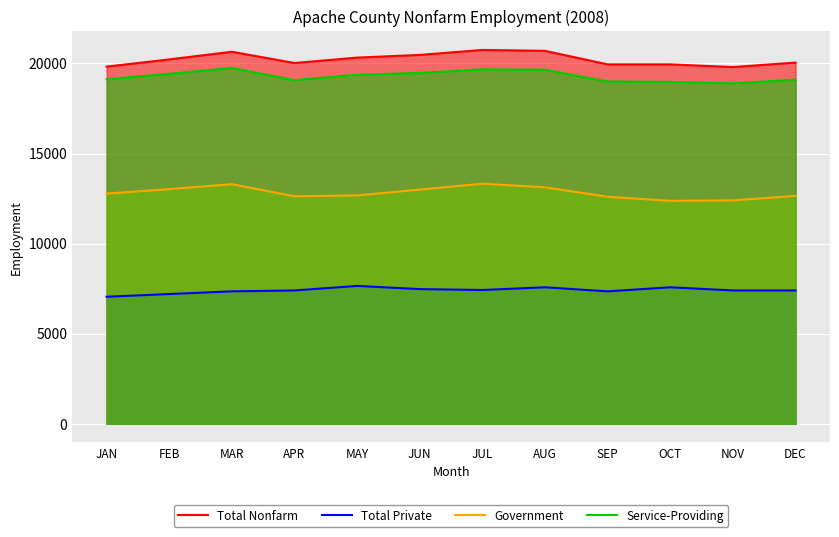

What is the minimum value shown in the chart?

7050